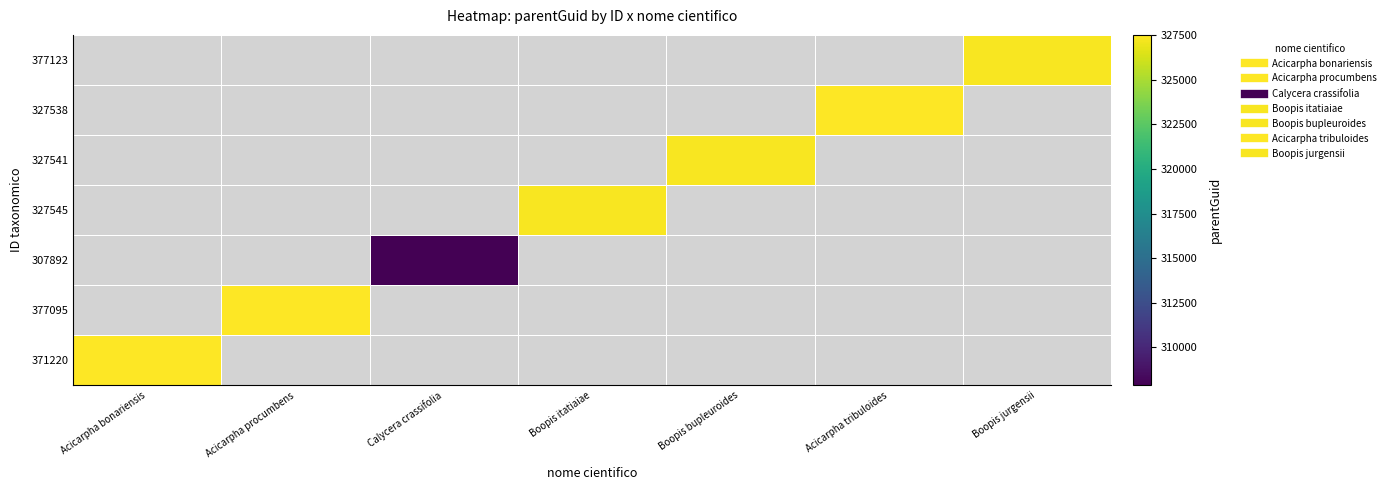

Rank the series by their average value, from lowest to highest.

371220, 377095, 307892, 327545, 327541, 327538, 377123